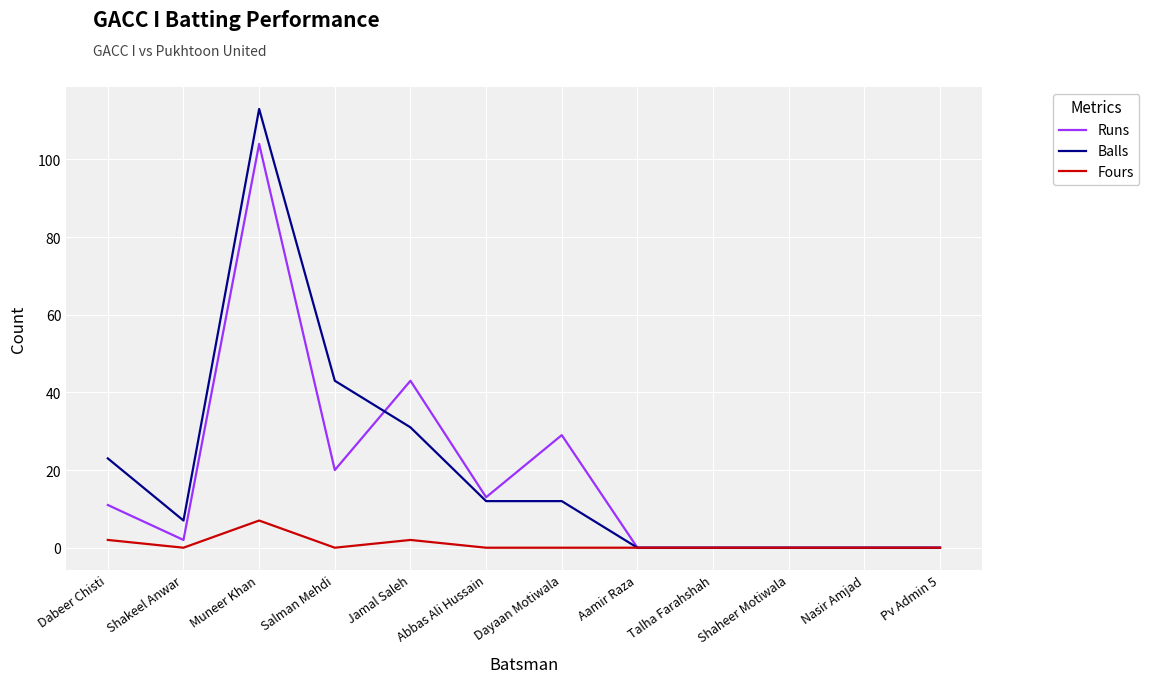

Is it true that Fours equals 0 at Dayaan Motiwala?

True